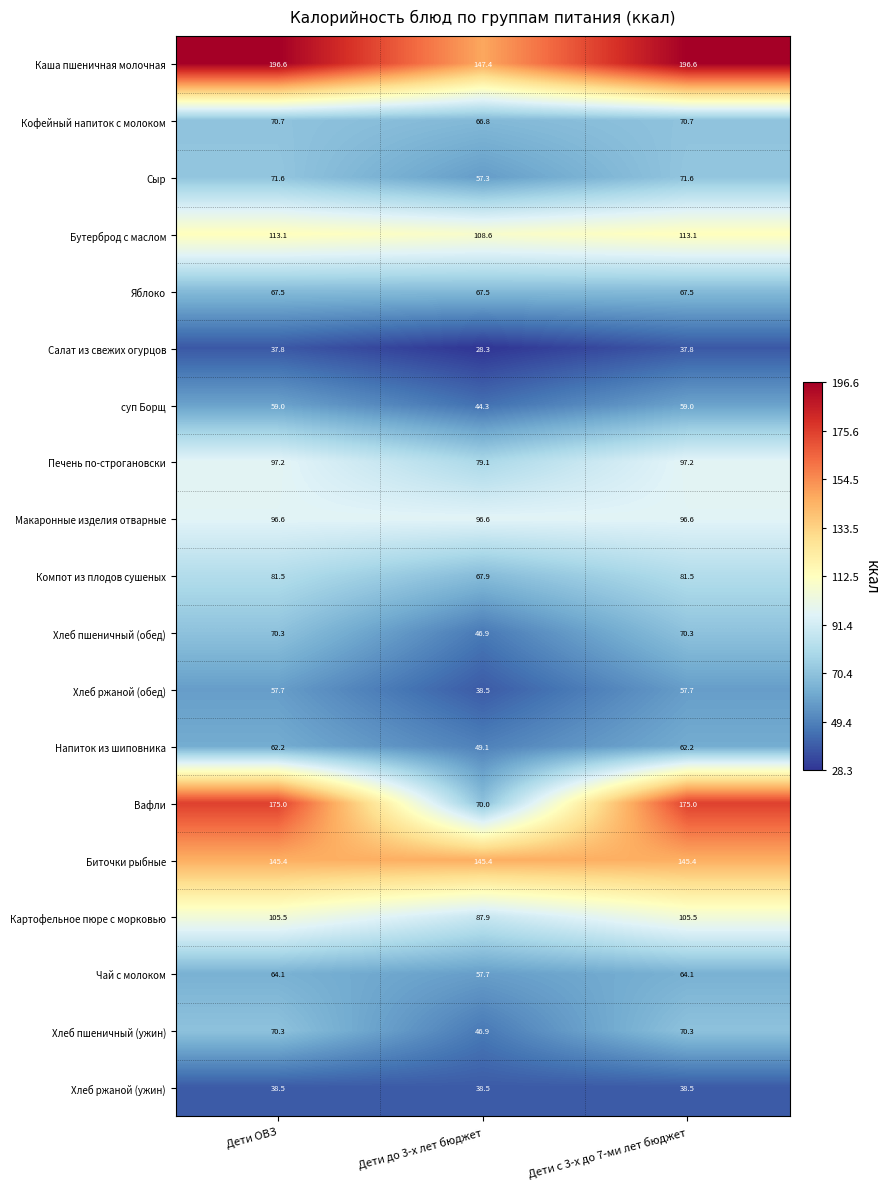

At which label does Чай с молоком reach its minimum?

Дети до 3-х лет бюджет